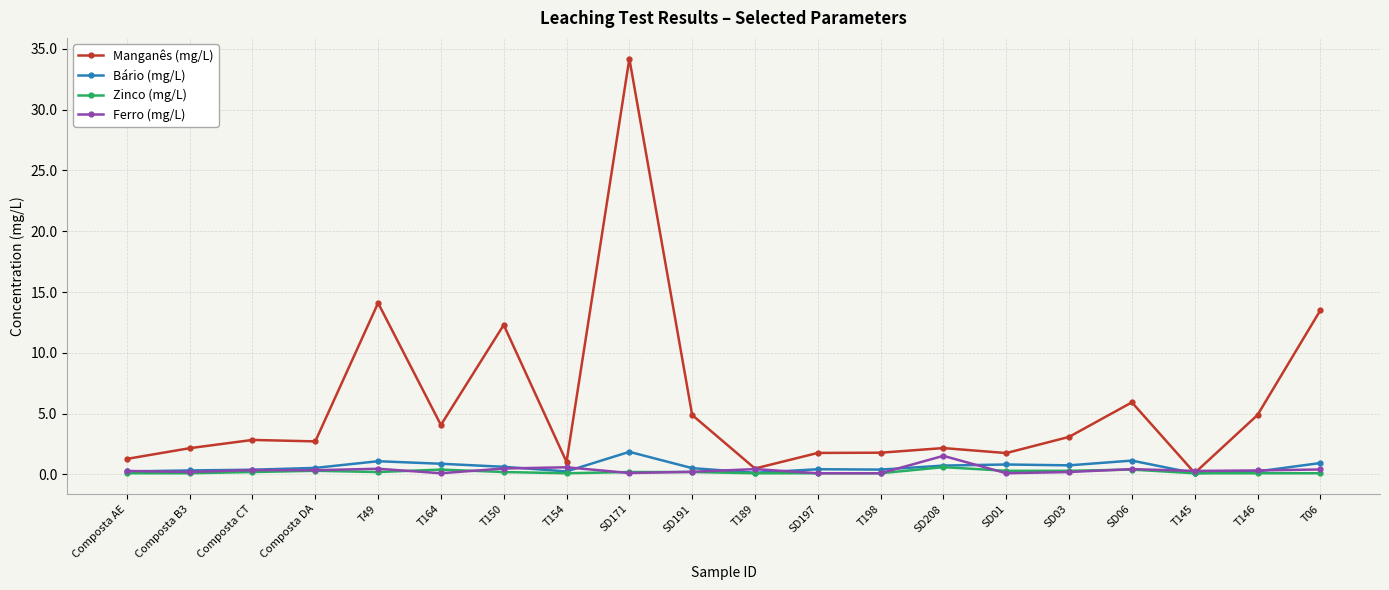

The Ferro (mg/L) series shows 0.2 at SD191. True or false?

True